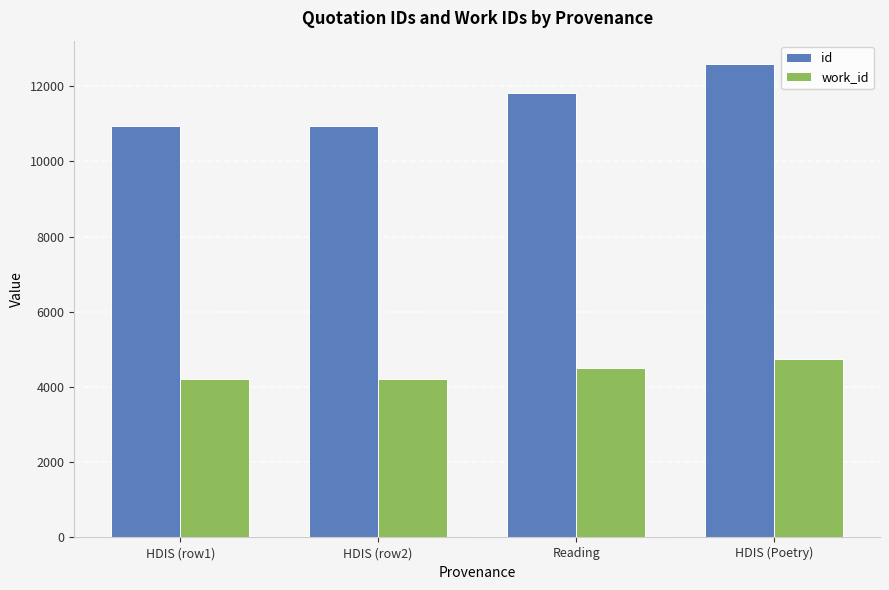

True or false: work_id has a value of 7956 at Reading.

False